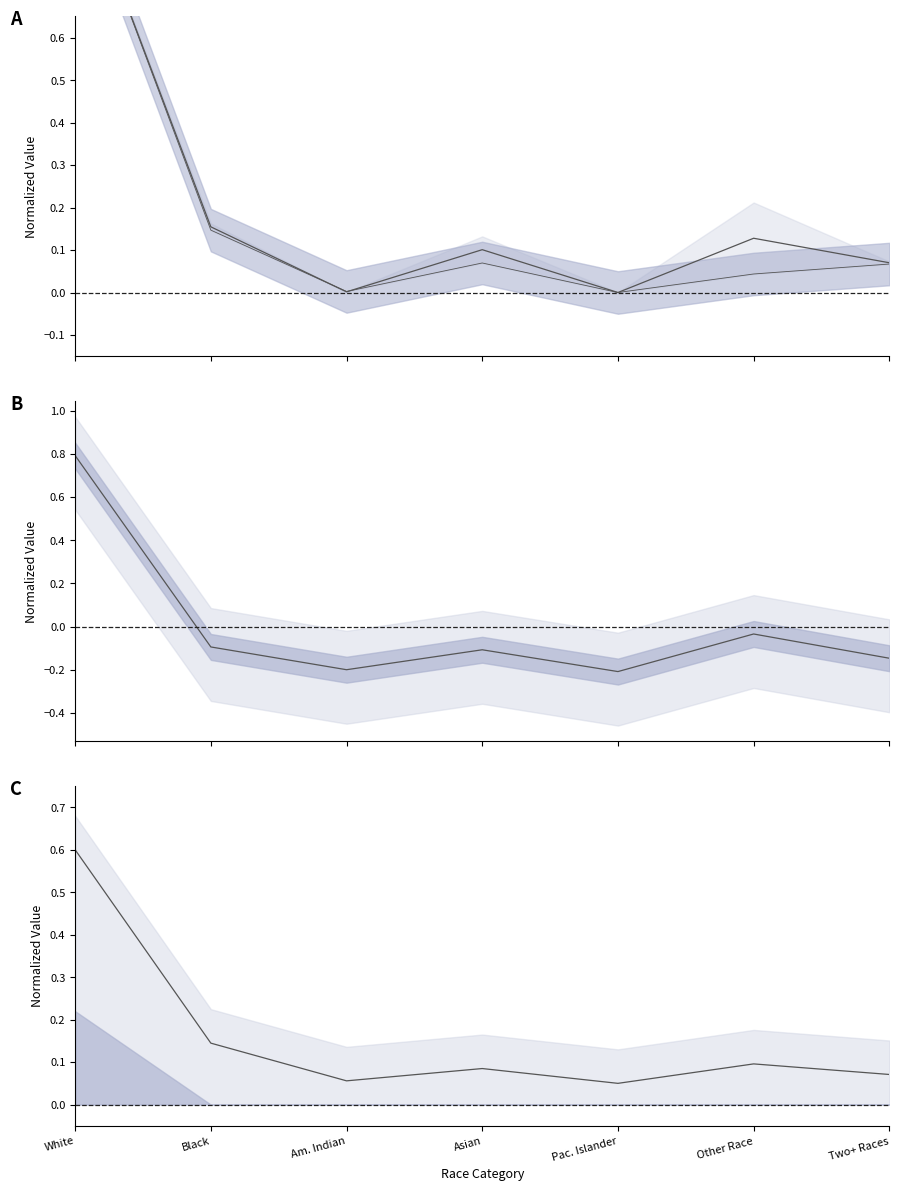

What is the difference between the maximum and minimum values in the This Area series?

1.0